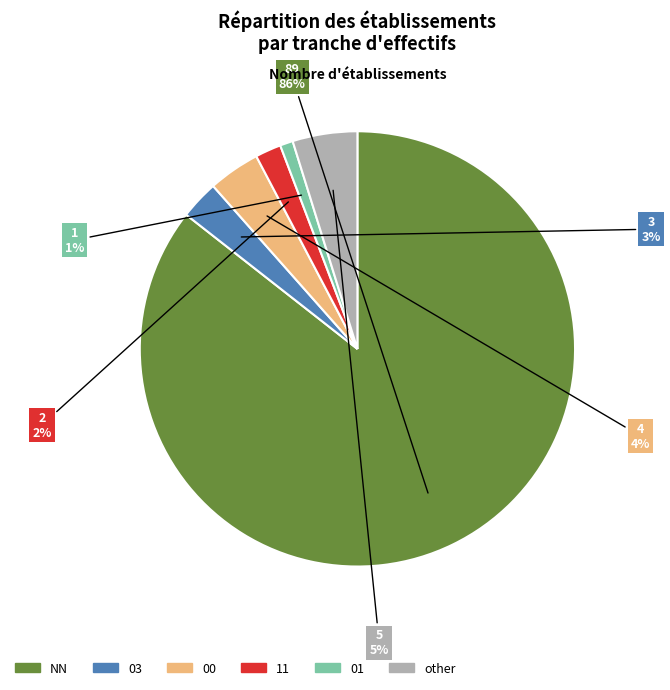

True or false: 03 accounts for 14% of the total.

False